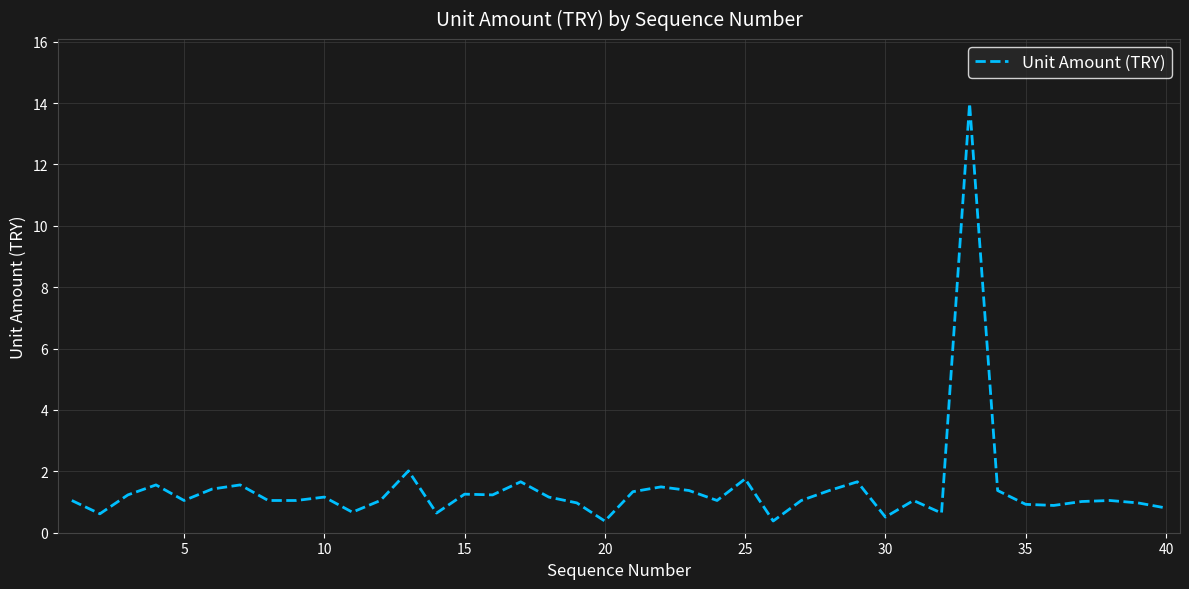

What is the greatest value displayed?

14.0